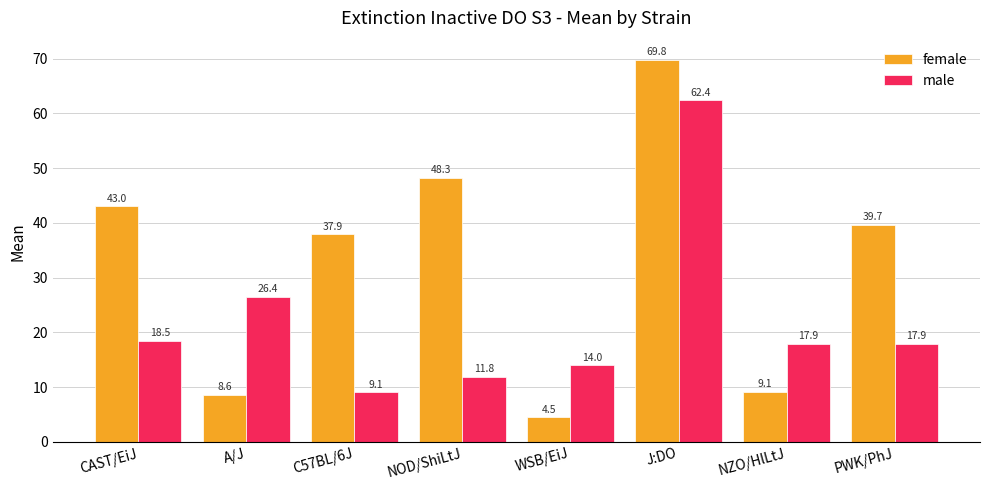

What are all the series names shown in the legend?

female, male